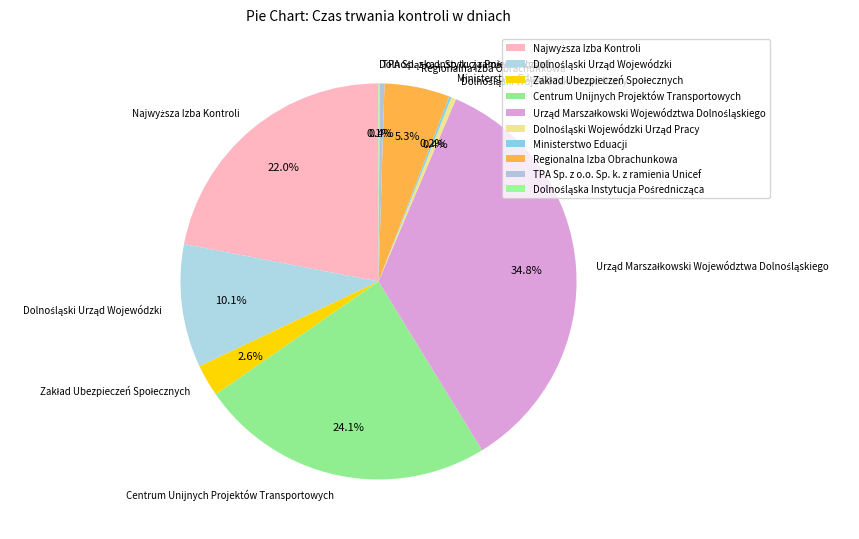

Is there a majority slice in this chart?

No